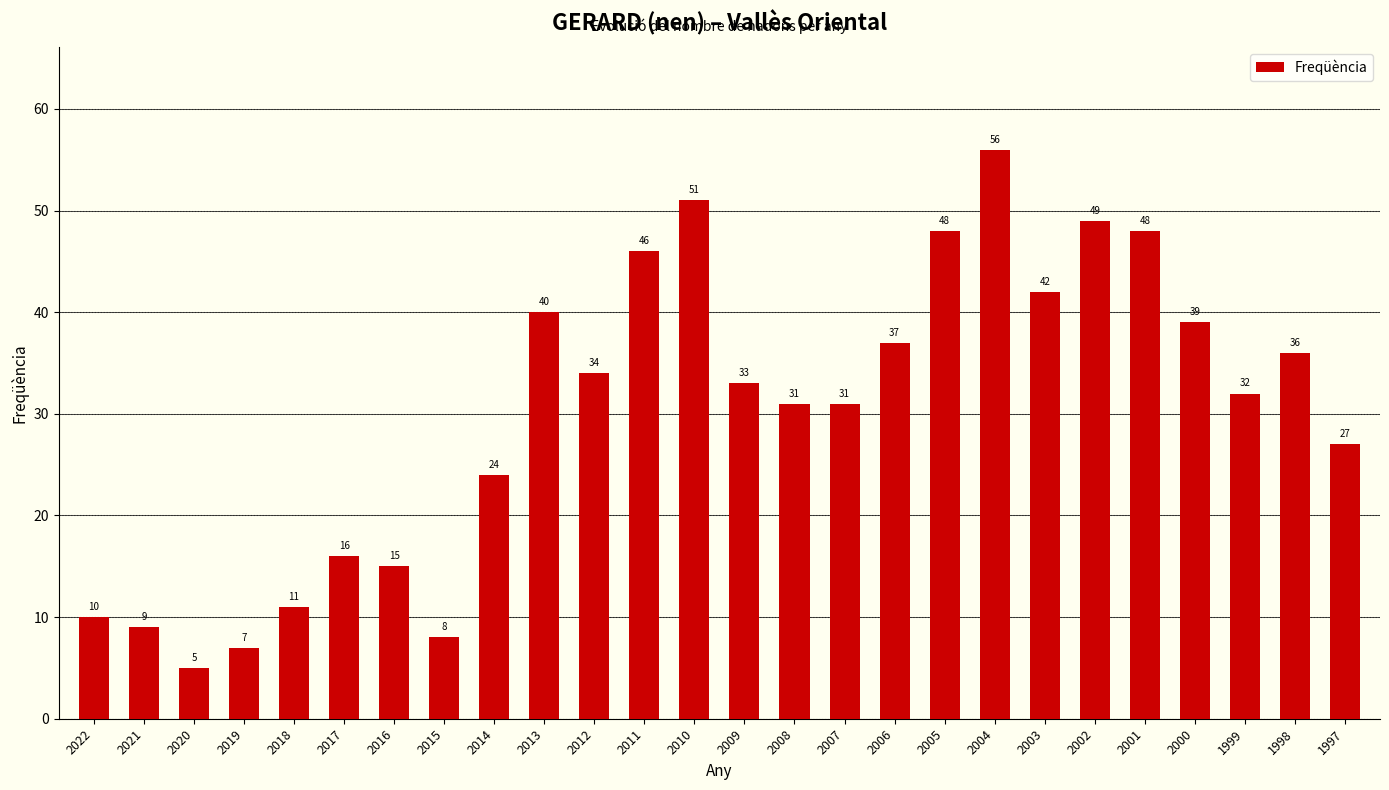

What is the maximum value shown in the chart?

56